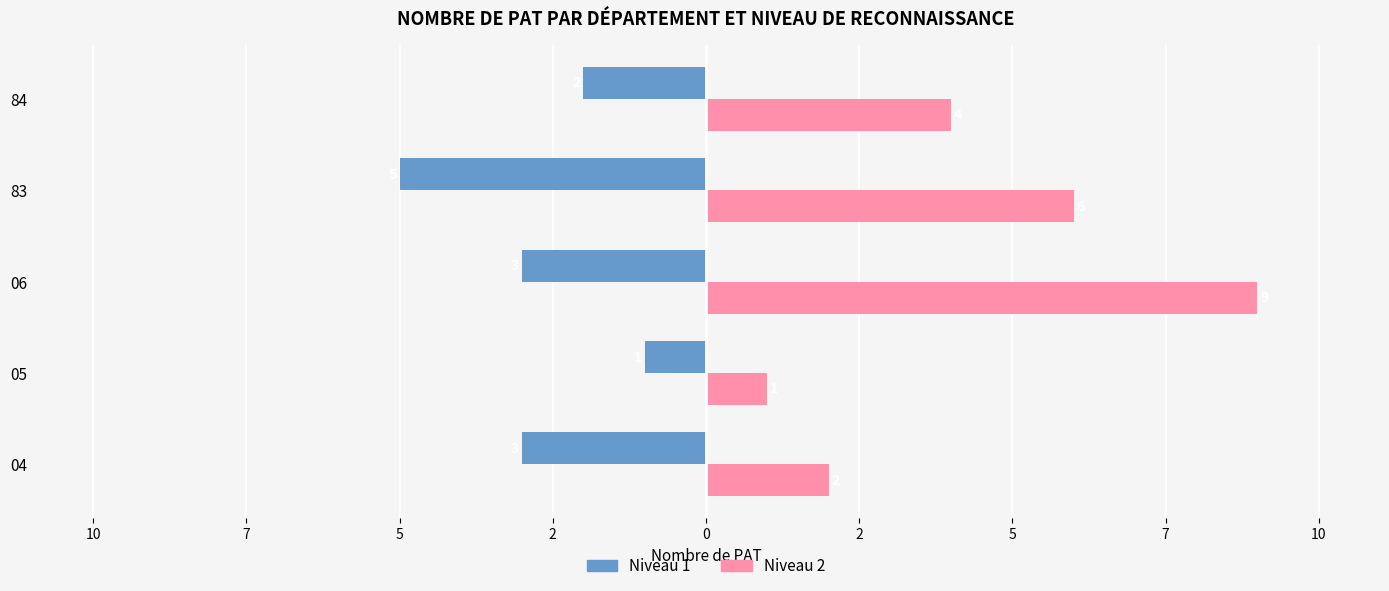

What are all the series names shown in the legend?

Niveau 1, Niveau 2